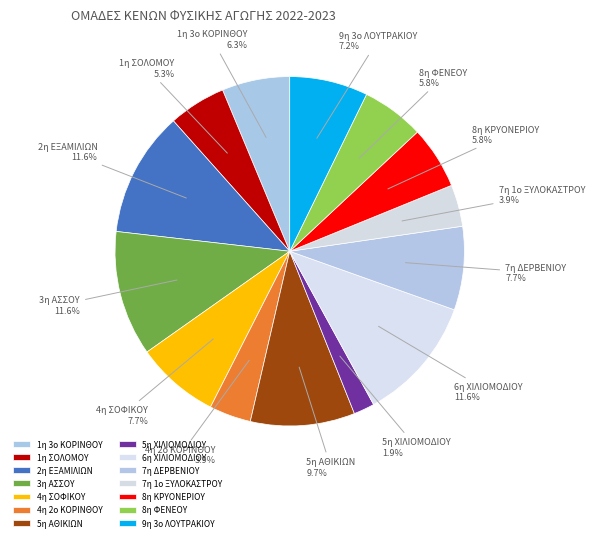

Is there any slice that represents more than half of the pie?

No